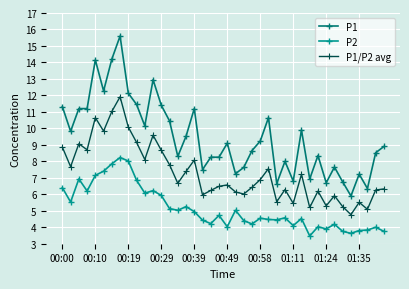

What are all the series names shown in the legend?

P1, P2, P1/P2 avg